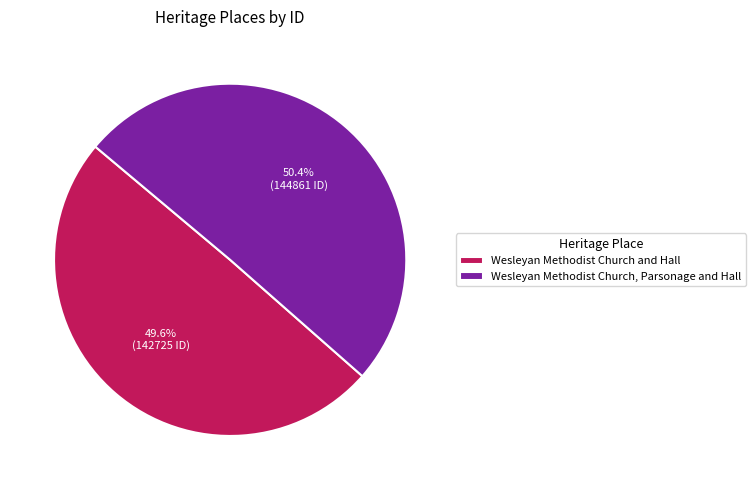

To the nearest percent, what is the difference between the largest and smallest slice percentages?

1%